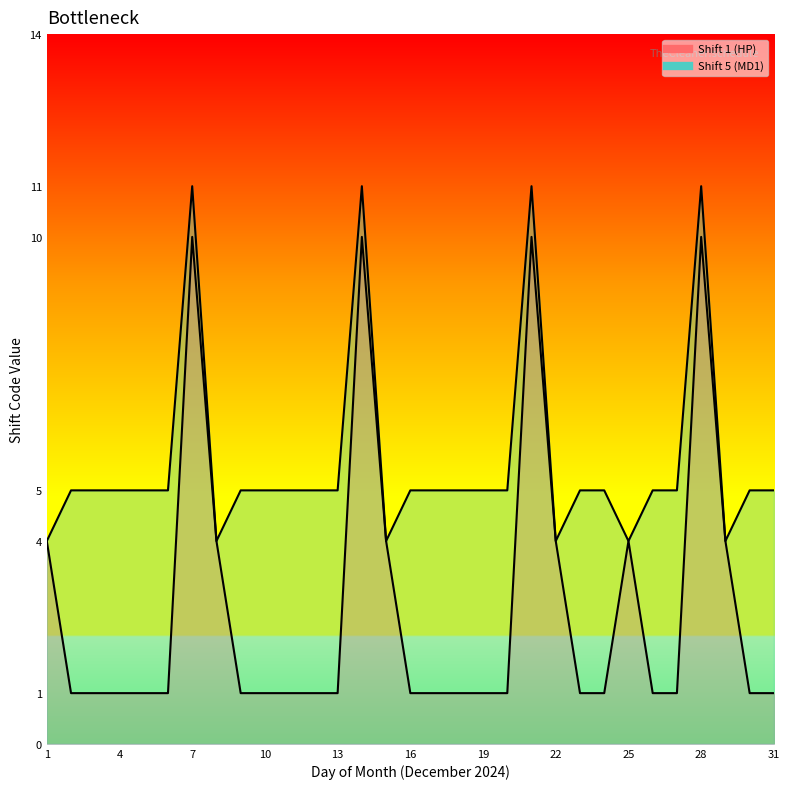

What is the greatest value displayed?

11